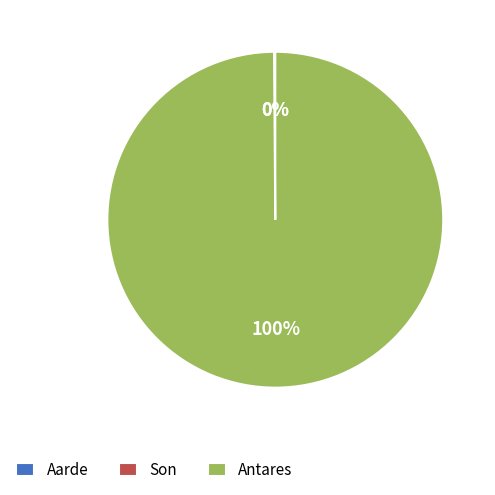

What percentage is the Antares slice, to the nearest percent?

100%